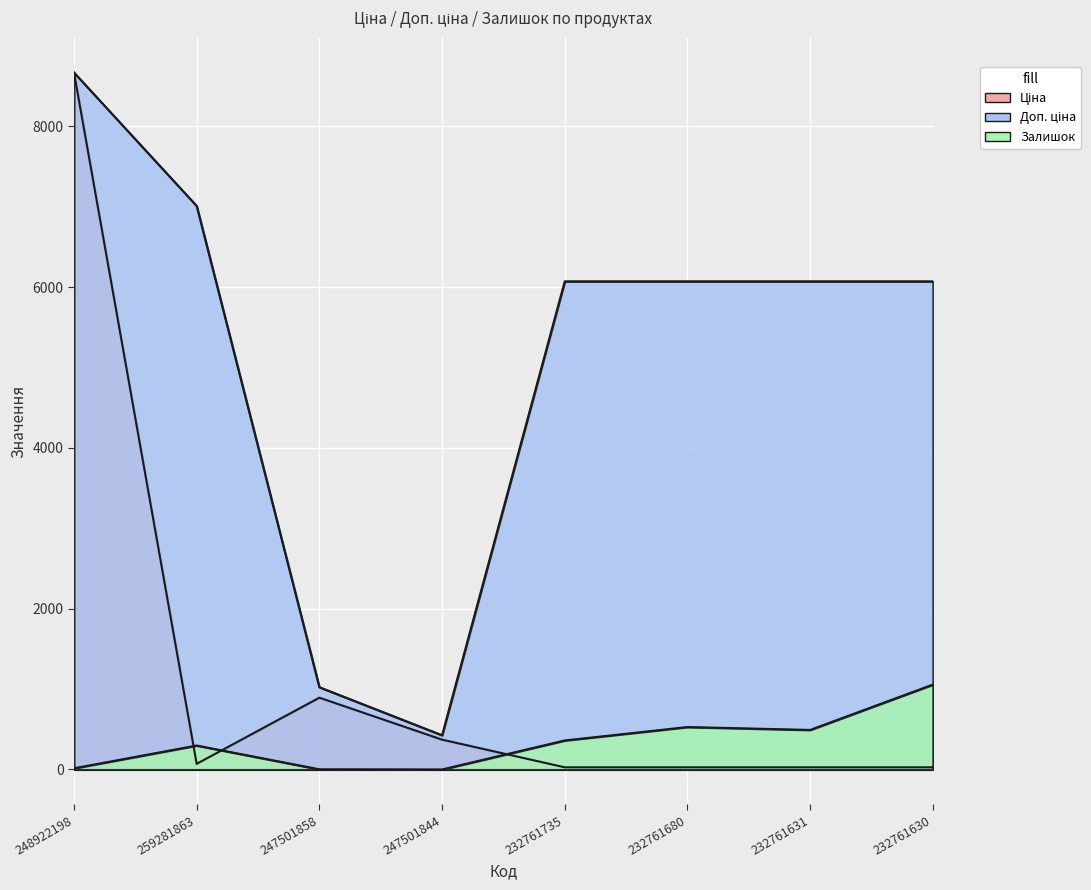

At which category does the chart reach its peak across all series?

248922198